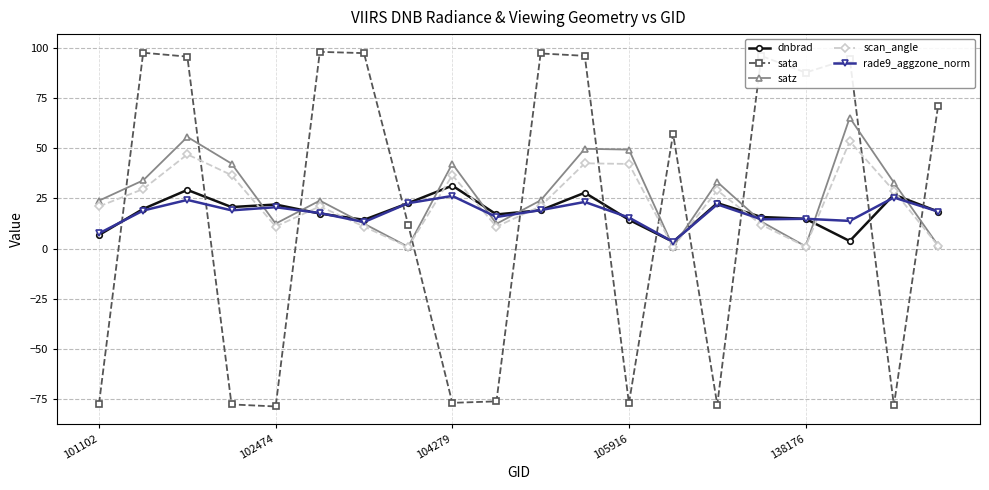

Which series has the widest spread of values?

sata